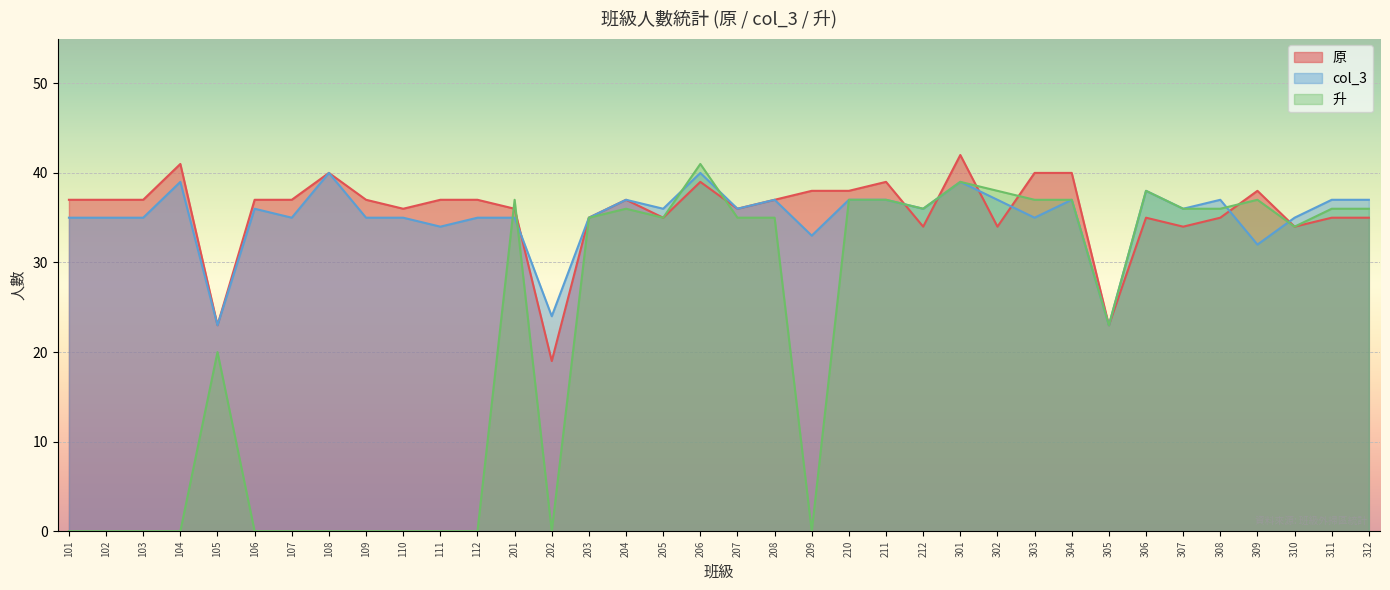

What is the value of the col_3 point at the 25th from the left?

39